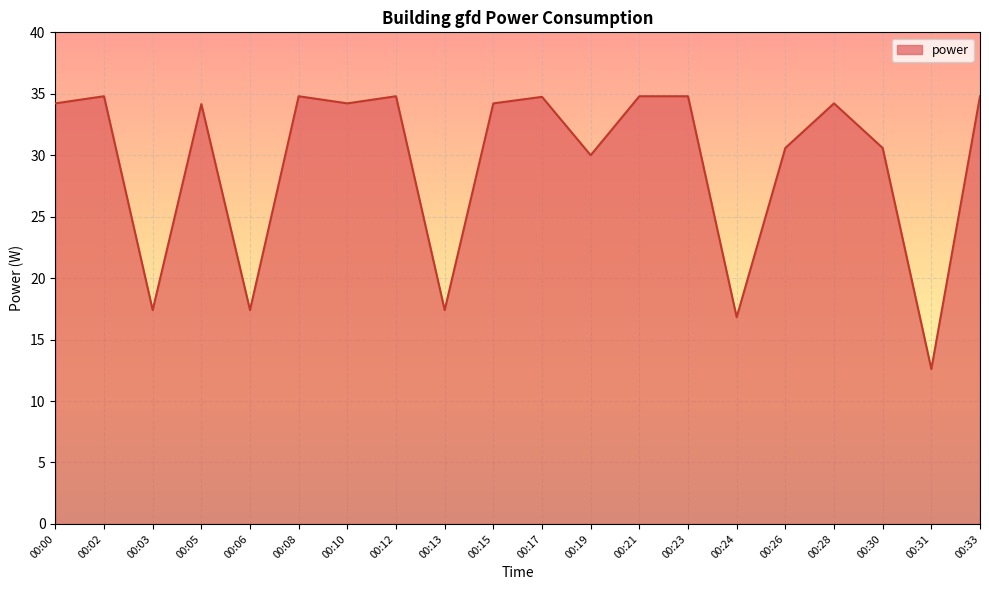

Where is the first local minimum?

00:03